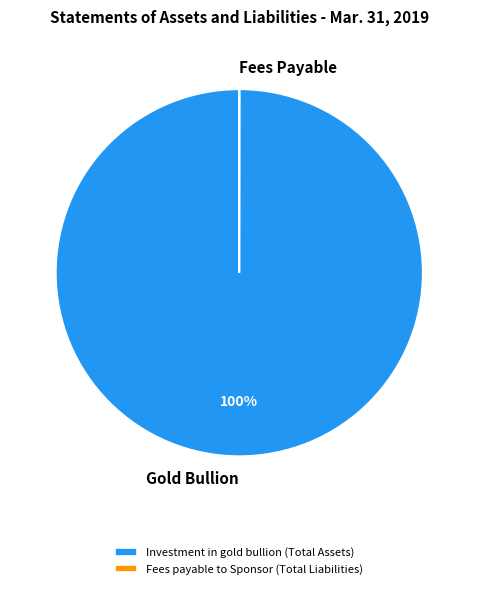

What percentage is the Investment in gold bullion (Total Assets) slice, to the nearest percent?

100%